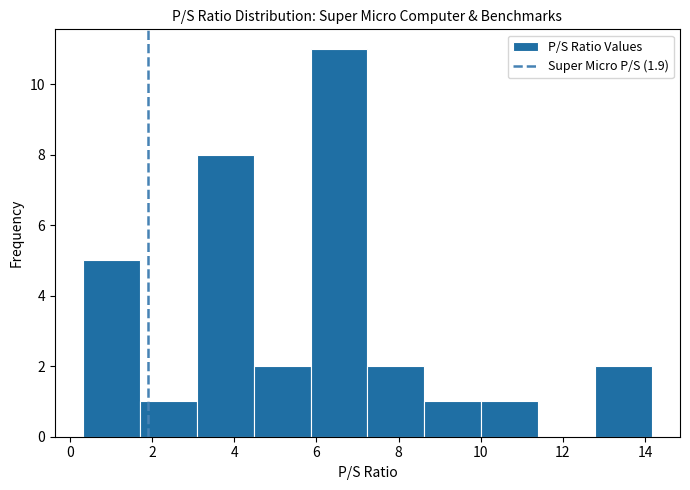

What is the height of the bar covering 12.8 to 14.2 on the x-axis? Neither the bar edges nor the heights are printed on the chart, so give them approximately, as read against the axes.

2